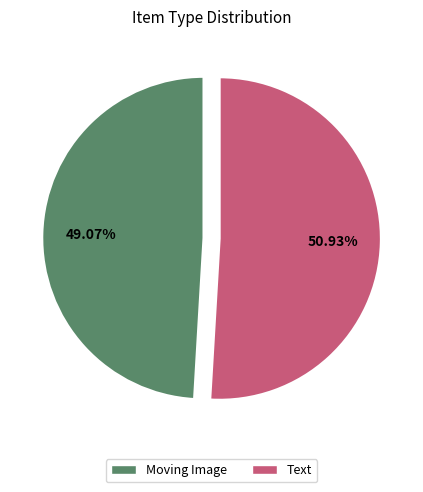

What is the total percentage of Moving Image and Text?

100.0%